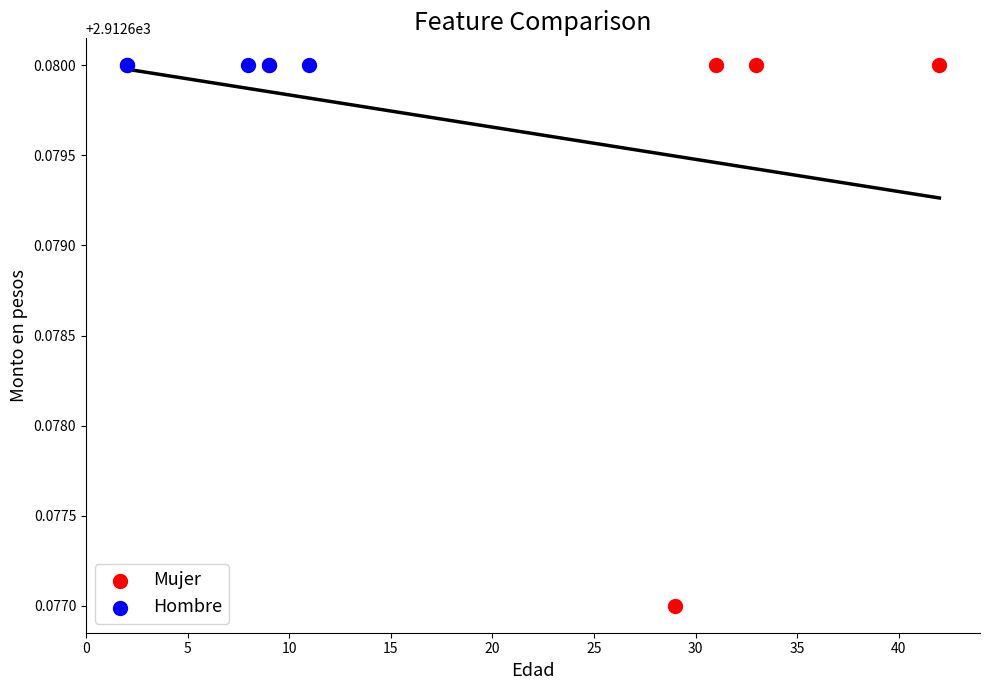

Which series contains the lowest Y value?

Mujer